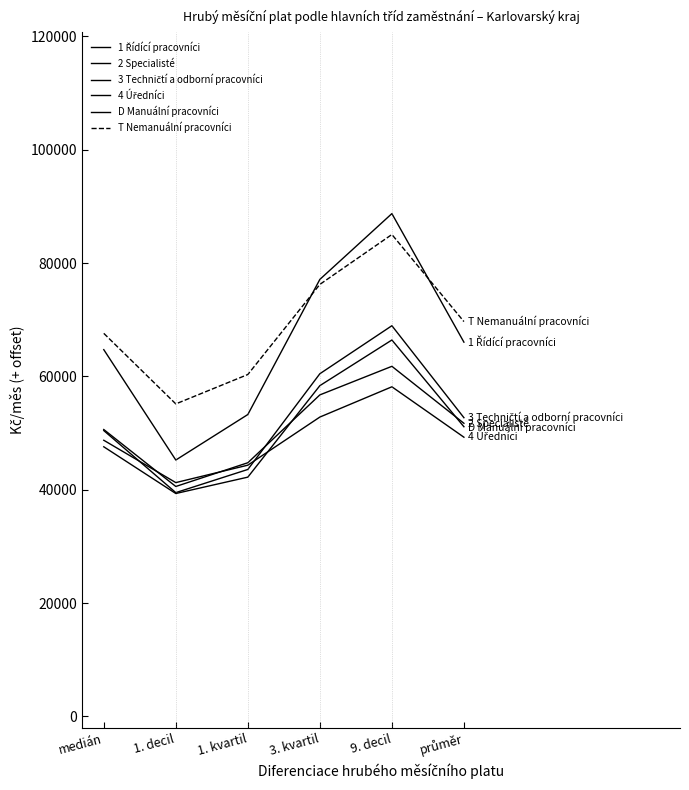

Which has a higher value, 3. kvartil or medián?

3. kvartil